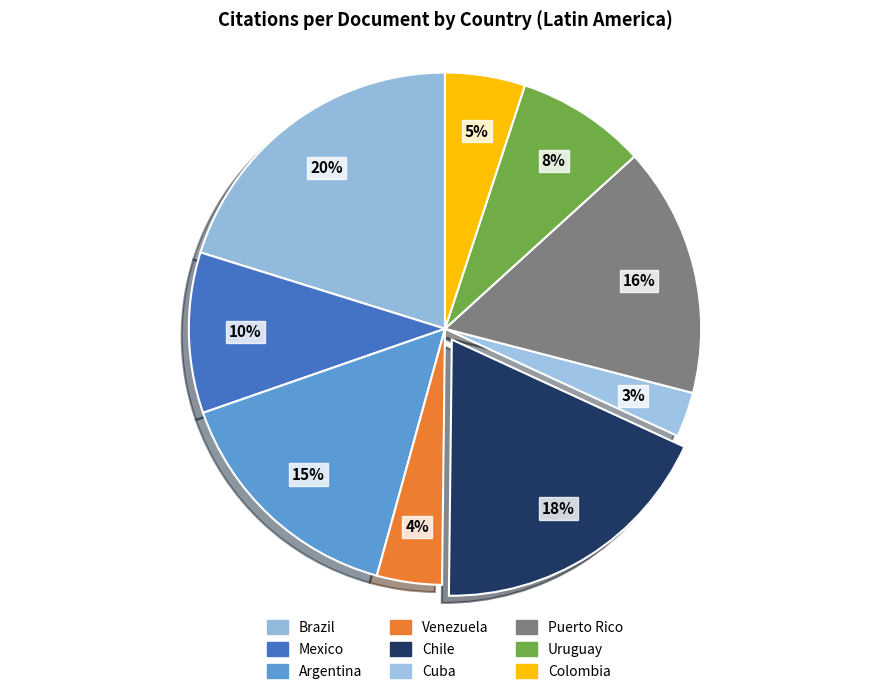

True or false: Brazil accounts for 26% of the total.

False